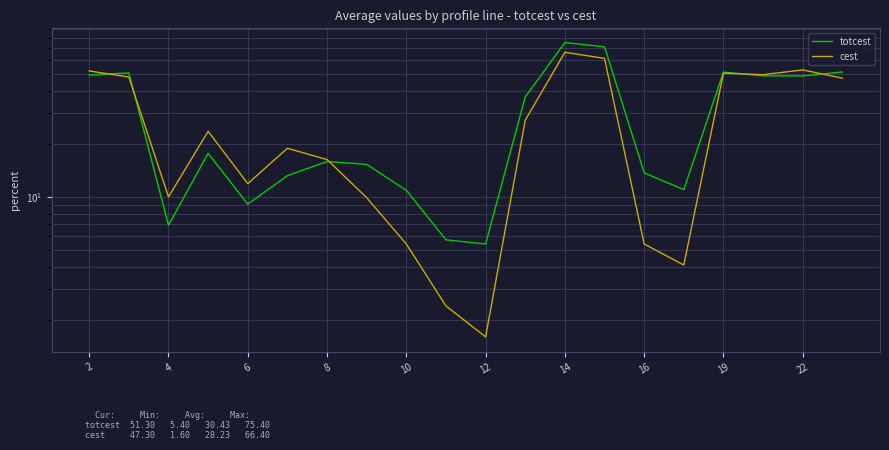

What is the label of the 4th point from the left?

8